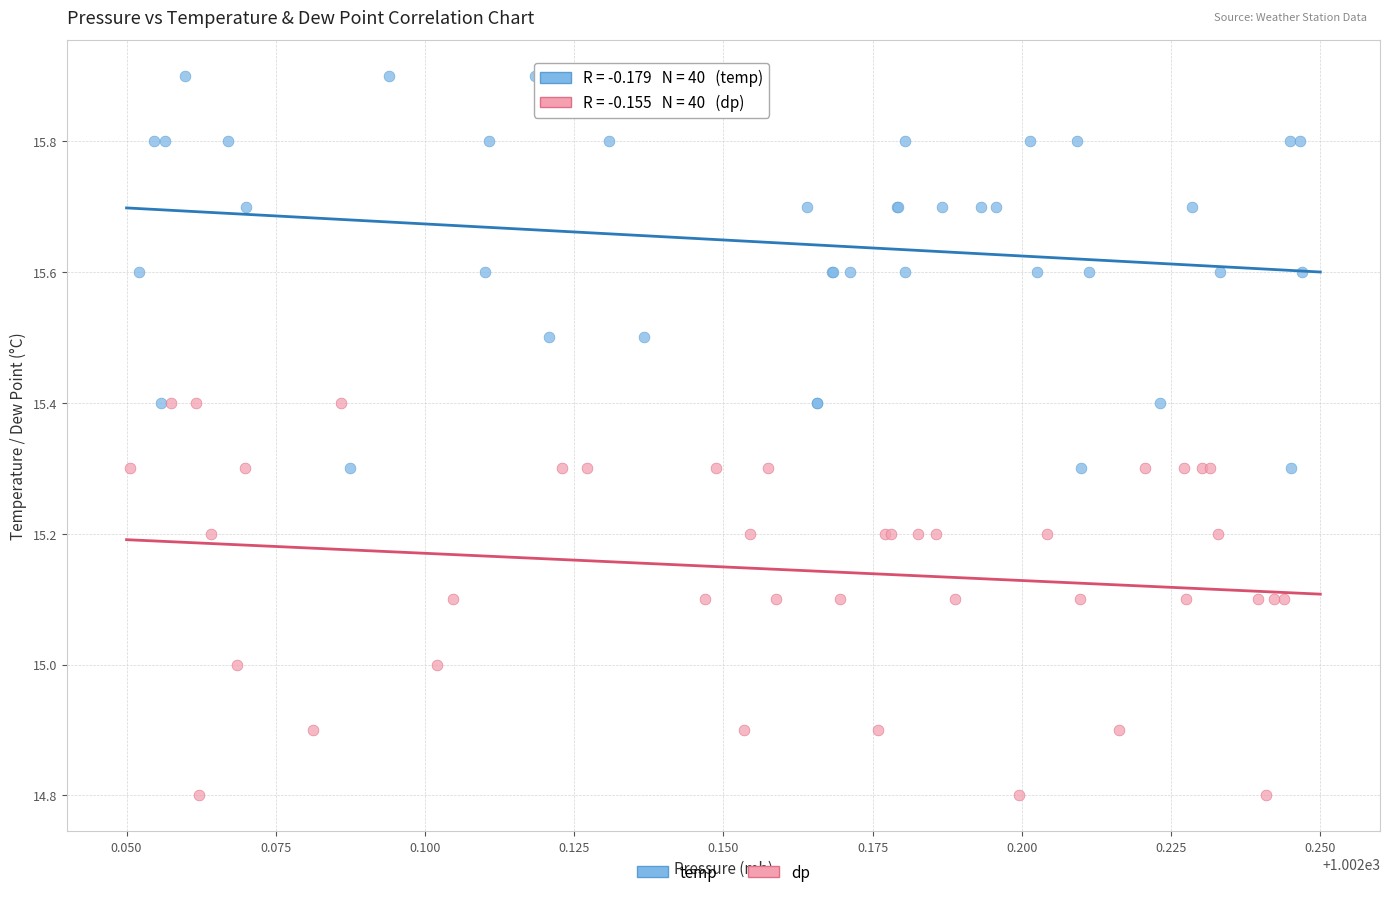

Which series contains the lowest Y value?

dp